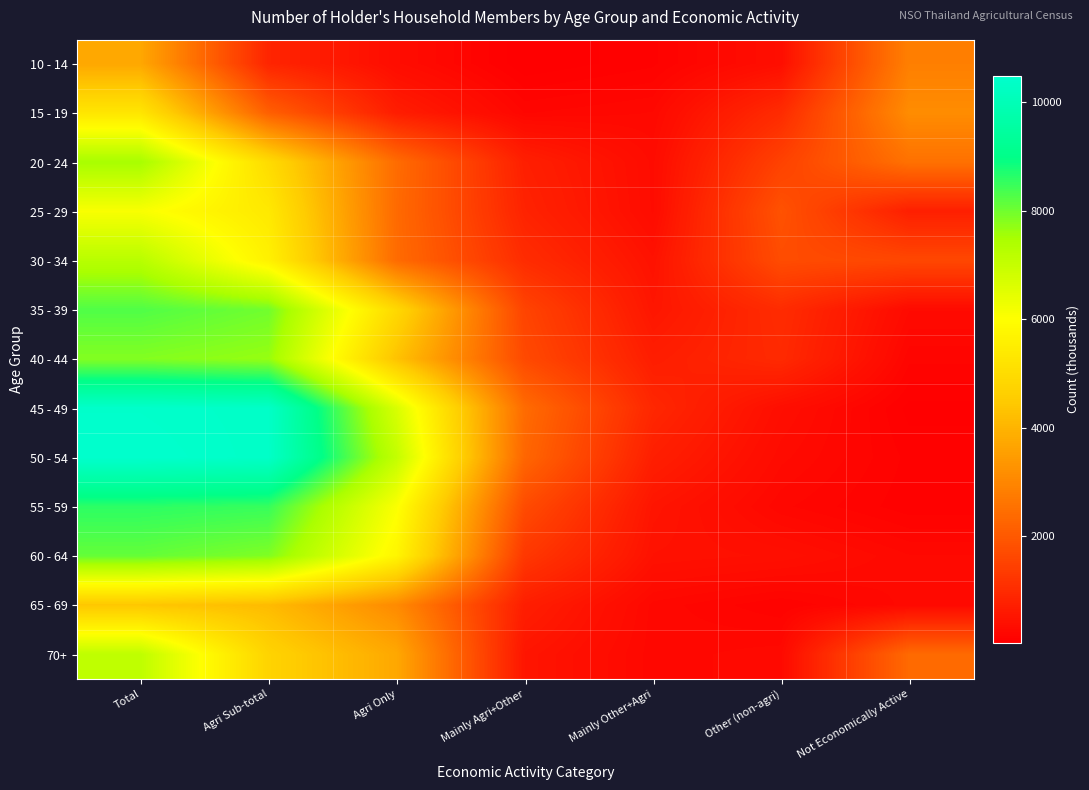

Count the number of data series in this chart.

13